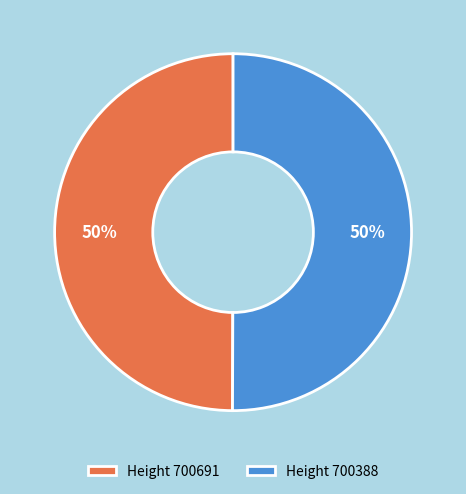

To the nearest percent, what portion does Height 700691 represent?

50%